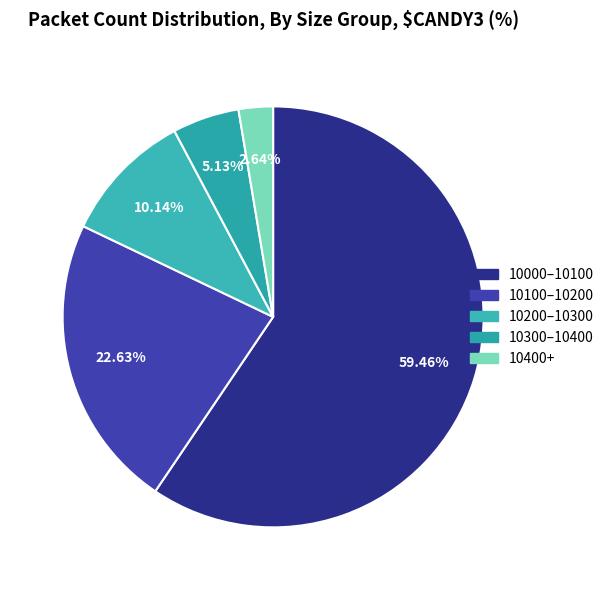

Rank the categories by value from lowest to highest.

10400+, 10300–10400, 10200–10300, 10100–10200, 10000–10100